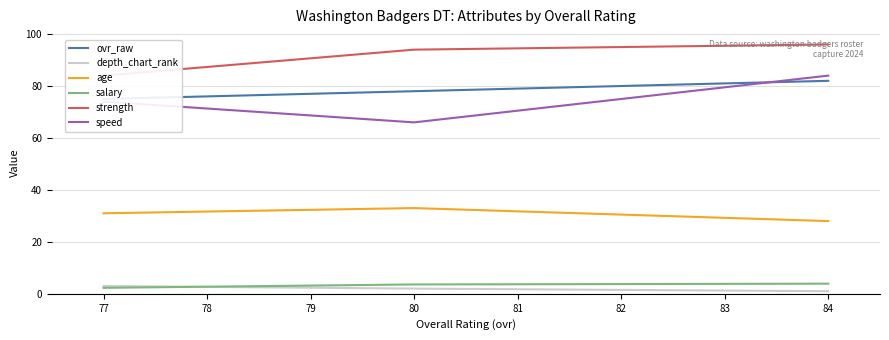

What is the minimum value shown in the chart?

1.0